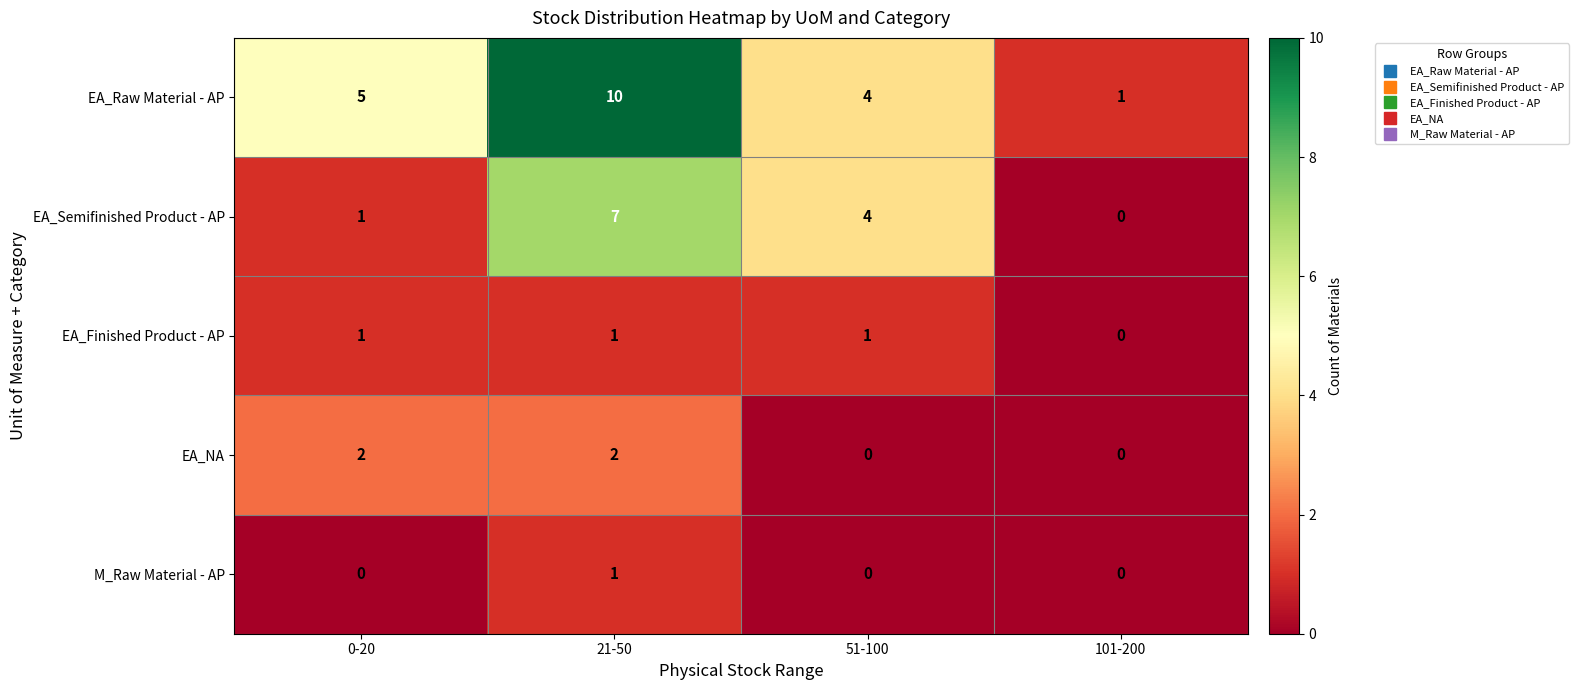

How many EA_NA values are between 0 and 2?

4